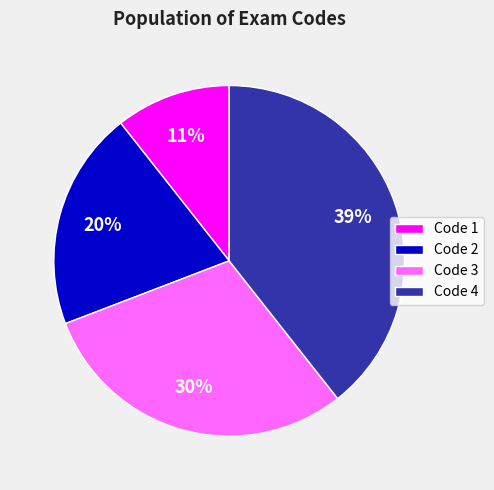

To the nearest percent, what percentage of the pie is Code 1?

11%